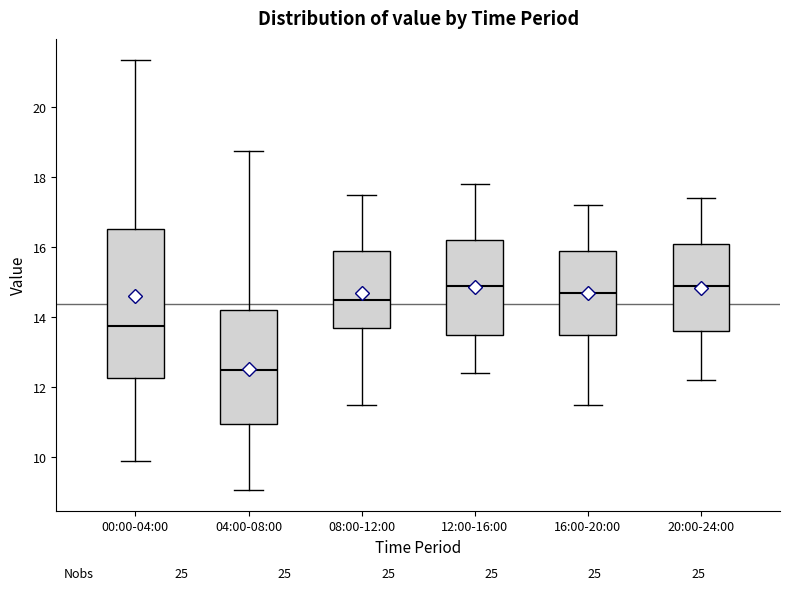

Reading left to right, transcribe this box plot: for each box, give where its median line is, the range the box spans, and where its two whiskers end, as read against the y-axis. The values are not printed on the chart, so give them approximately, as read against the axis.

00:00-04:00: median 13.8, box 12.2 to 16.6, whiskers 9.8 to 21.4
04:00-08:00: median 12.6, box 11.0 to 14.2, whiskers 9.0 to 18.8
08:00-12:00: median 14.6, box 13.8 to 16.0, whiskers 11.6 to 17.6
12:00-16:00: median 15.0, box 13.6 to 16.2, whiskers 12.4 to 17.8
16:00-20:00: median 14.8, box 13.6 to 16.0, whiskers 11.6 to 17.2
20:00-24:00: median 15.0, box 13.6 to 16.2, whiskers 12.2 to 17.4